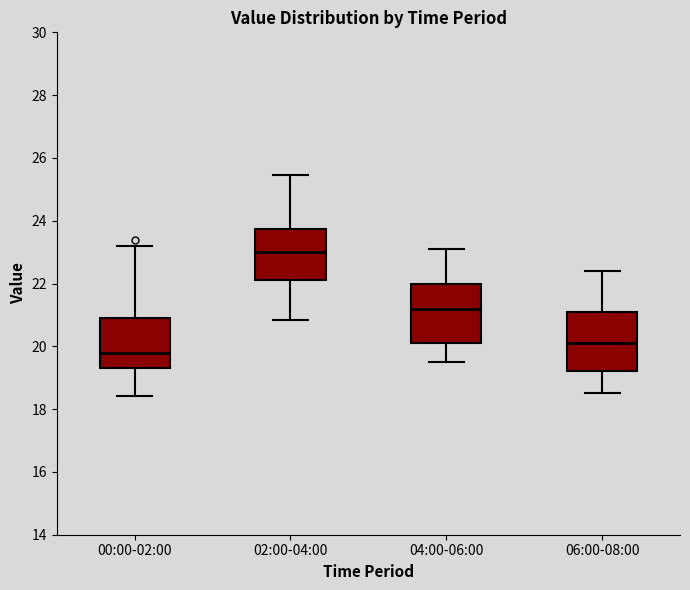

Reading left to right, read every box against the y-axis: the position of its median line, the range the box covers, and the ends of its whiskers. The values are not printed on the chart, so give them approximately, as read against the axis.

00:00-02:00: median 19.8, box 19.4 to 21.0, whiskers 18.4 to 23.2
02:00-04:00: median 23.0, box 22.2 to 23.8, whiskers 20.8 to 25.4
04:00-06:00: median 21.2, box 20.2 to 22.0, whiskers 19.6 to 23.2
06:00-08:00: median 20.2, box 19.2 to 21.2, whiskers 18.6 to 22.4